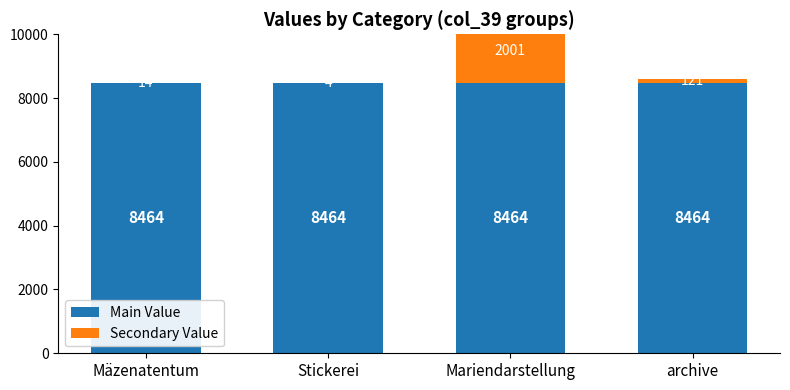

What are all the series names shown in the legend?

Main Value, Secondary Value